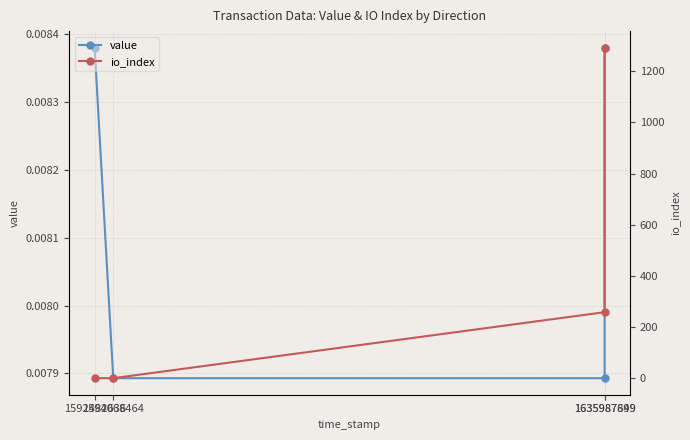

Is the value of io_index at 1594068464 greater than the value of value at 1592482636?

No